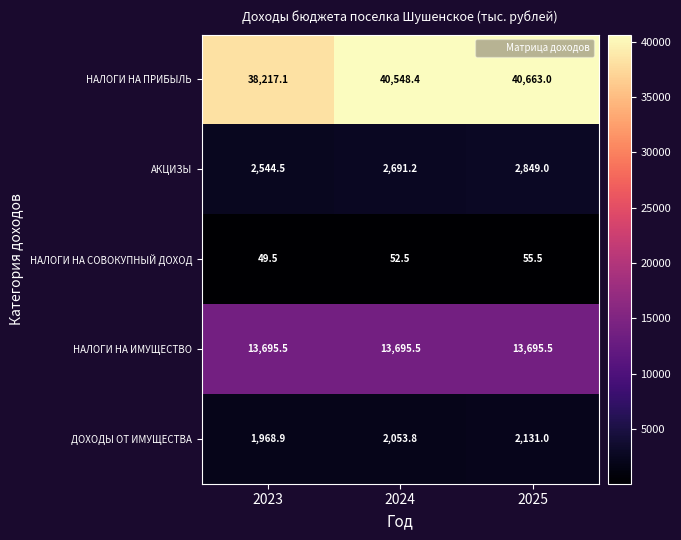

What is the total value across all series at 2024?

59041.4